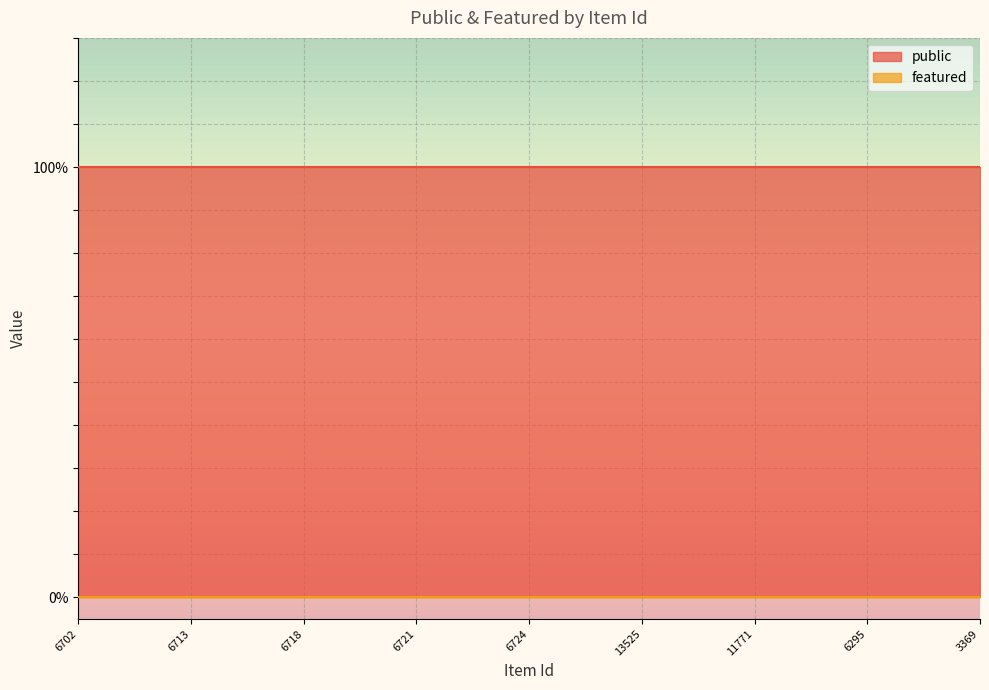

Reading right to left, what are all the values shown in this chart?

public: 1	1	1	1	1	1	1	1	1	1	1	1	1	1	1	1	1	1	1	1	1	1	1	1	1
featured: 0	0	0	0	0	0	0	0	0	0	0	0	0	0	0	0	0	0	0	0	0	0	0	0	0